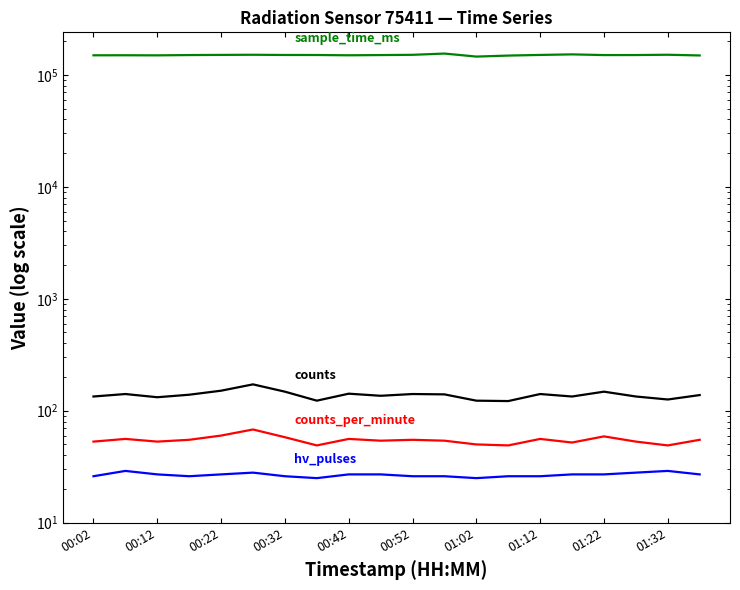

Between 00:42 and 01:32, which series saw the biggest shift?

sample_time_ms